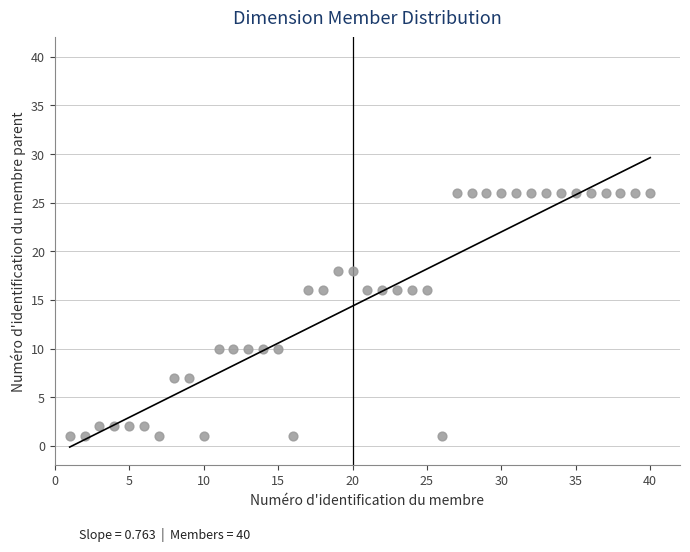

What is the range of X values (max minus min)?

39